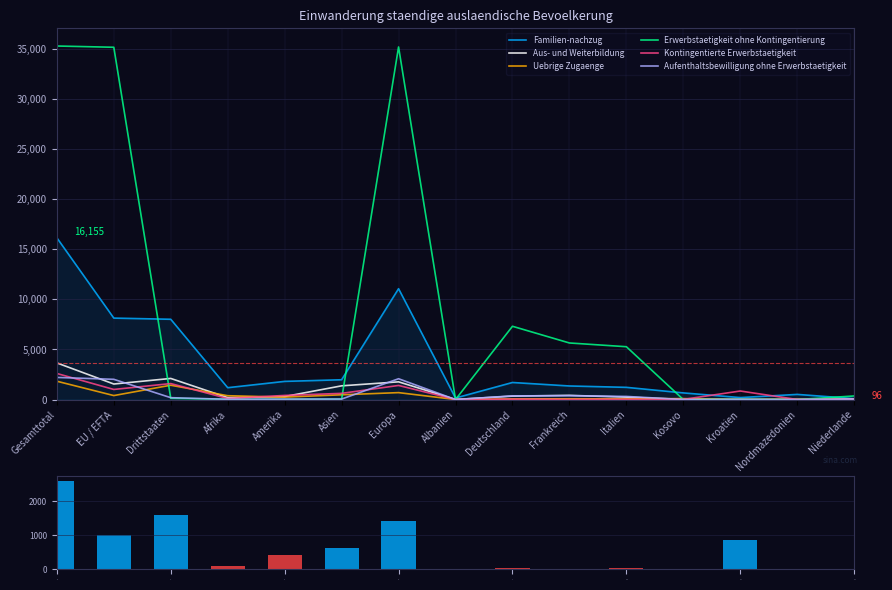

At which category does the chart reach its minimum across all series?

Albanien